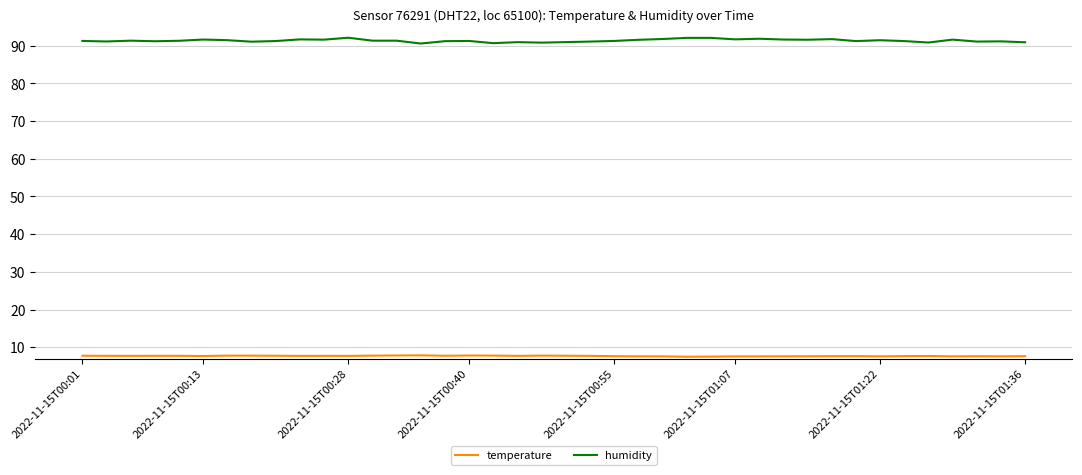

Which series has the largest range (max minus min)?

humidity